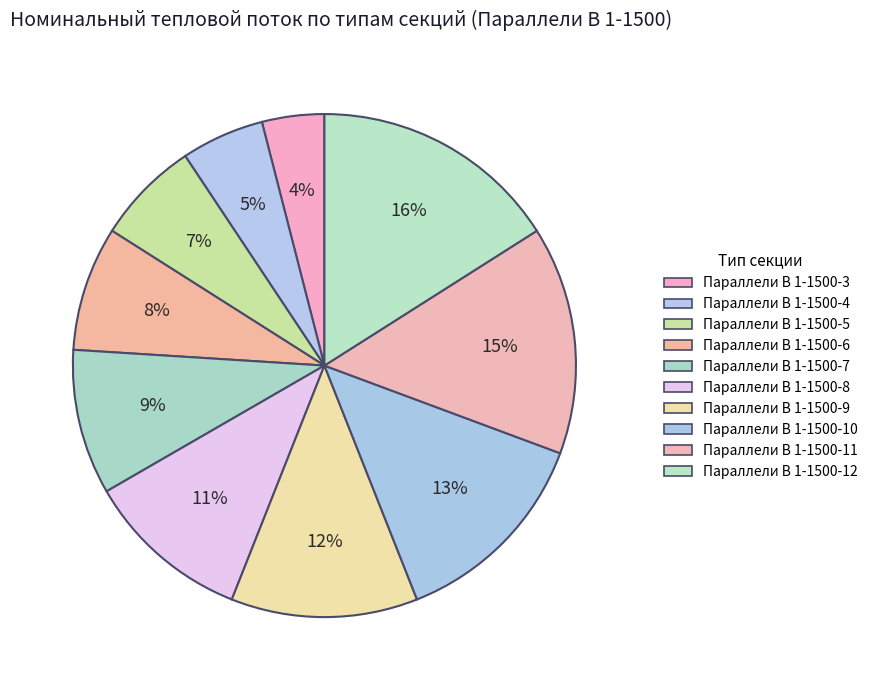

Count the number of slices in the pie.

10